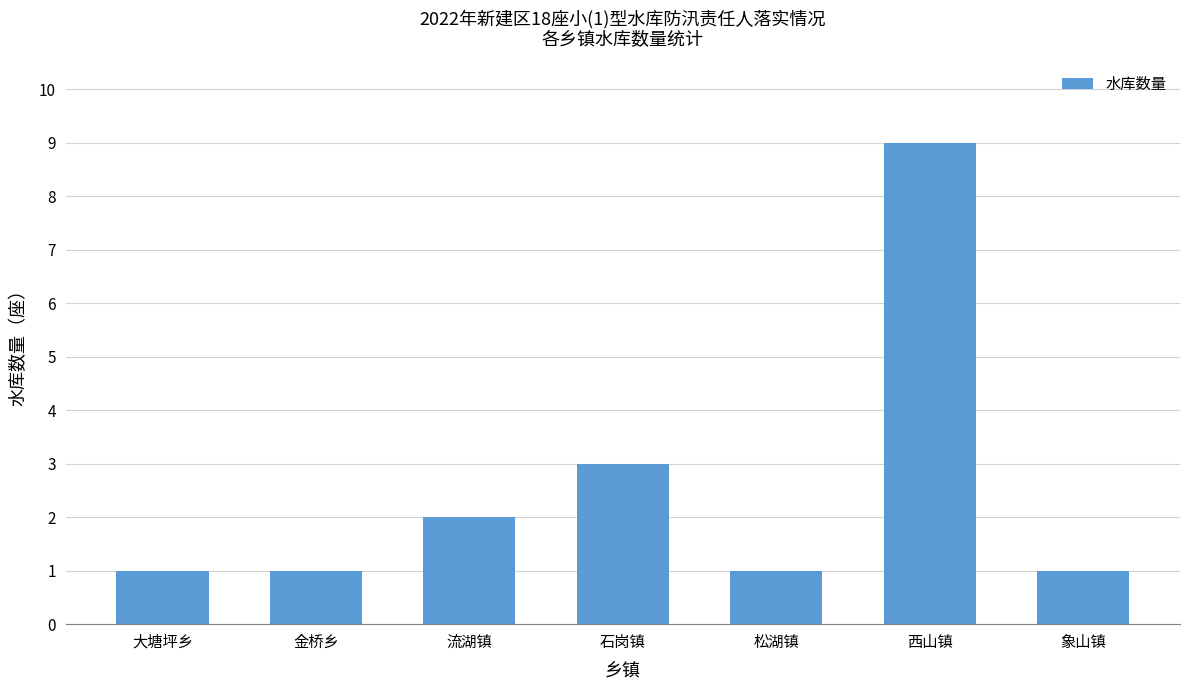

What is the ratio of the value at 西山镇 to the value at 石岗镇?

3.0